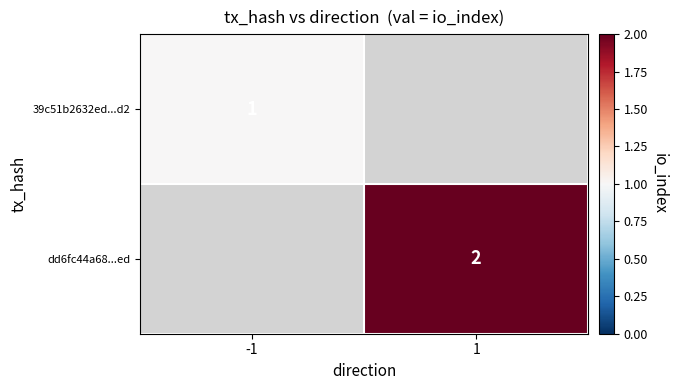

True or false: dd6fc44a68...ed has a value of 2 at 1.

True